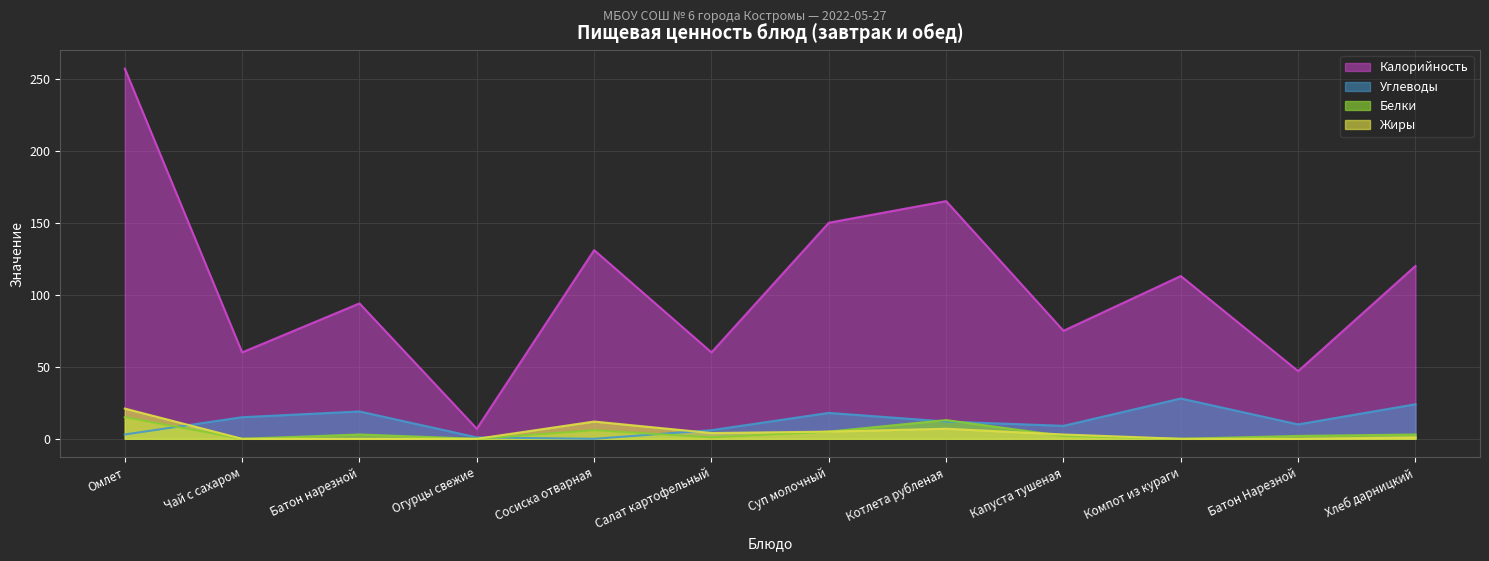

Is it true that Калорийность equals 158 at Батон нарезной?

False